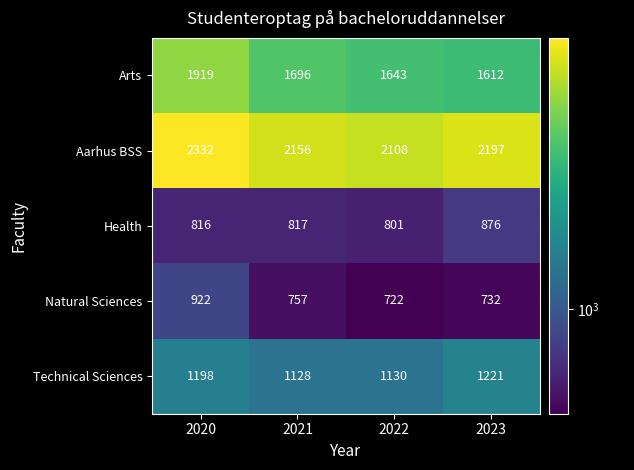

Reading left to right, list all the values displayed in this chart.

Arts: 2020=1919	2021=1696	2022=1643	2023=1612
Aarhus BSS: 2020=2332	2021=2156	2022=2108	2023=2197
Health: 2020=816	2021=817	2022=801	2023=876
Natural Sciences: 2020=922	2021=757	2022=722	2023=732
Technical Sciences: 2020=1198	2021=1128	2022=1130	2023=1221